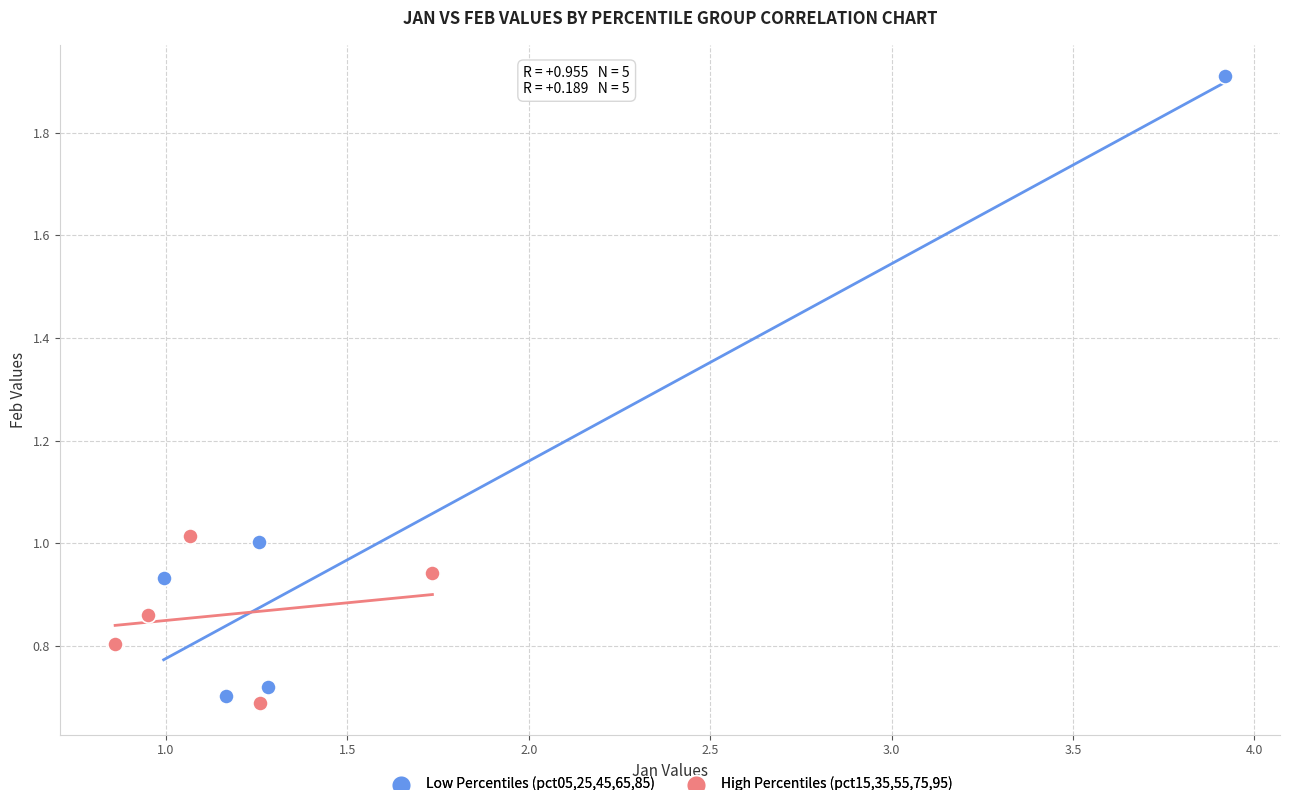

Which series has the widest spread of Y values?

Low Percentiles (pct05,25,45,65,85)